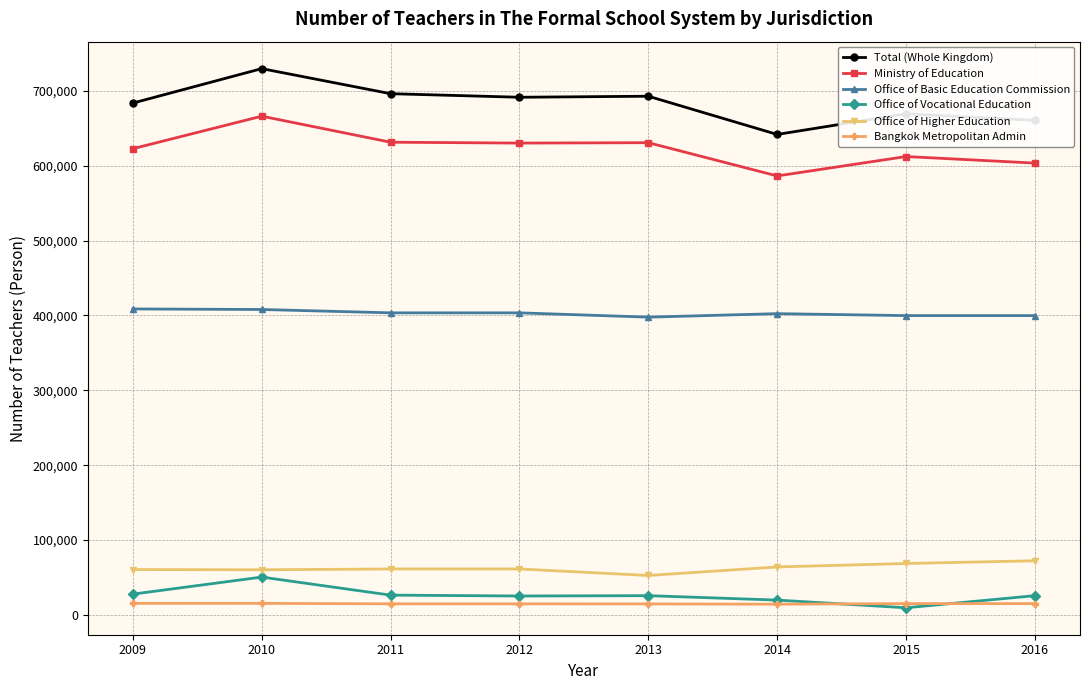

How many values in the Office of Higher Education series are below 61353?

3